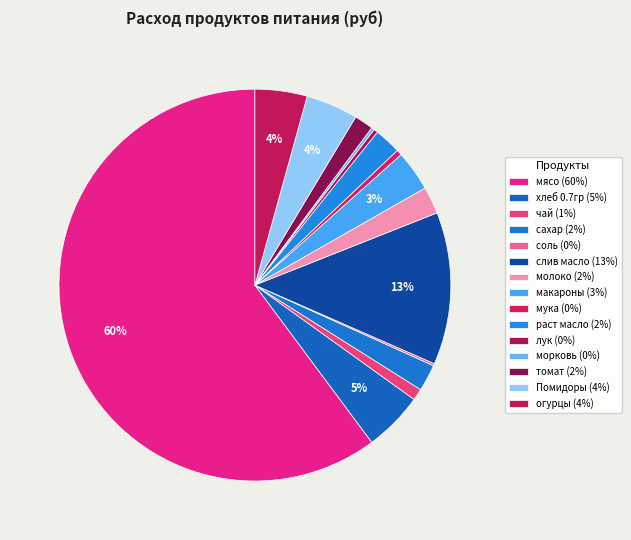

How much of the chart is everything except раст масло?

97.8%